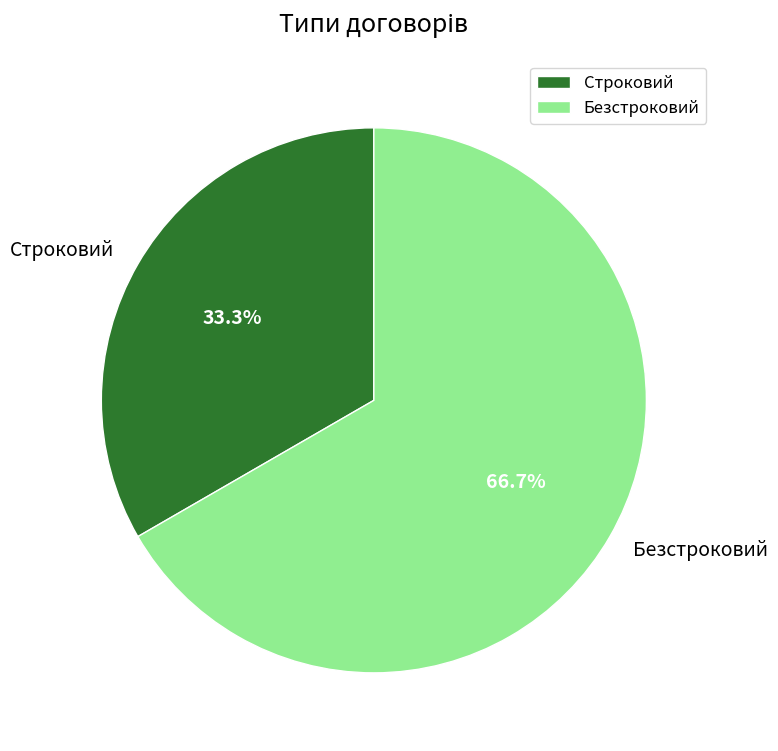

Rank the categories by value from lowest to highest.

Строковий, Безстроковий